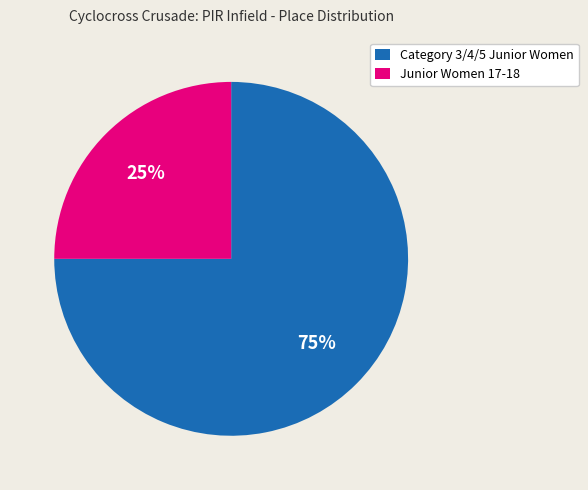

Rank the categories by value from highest to lowest.

Category 3/4/5 Junior Women, Junior Women 17-18